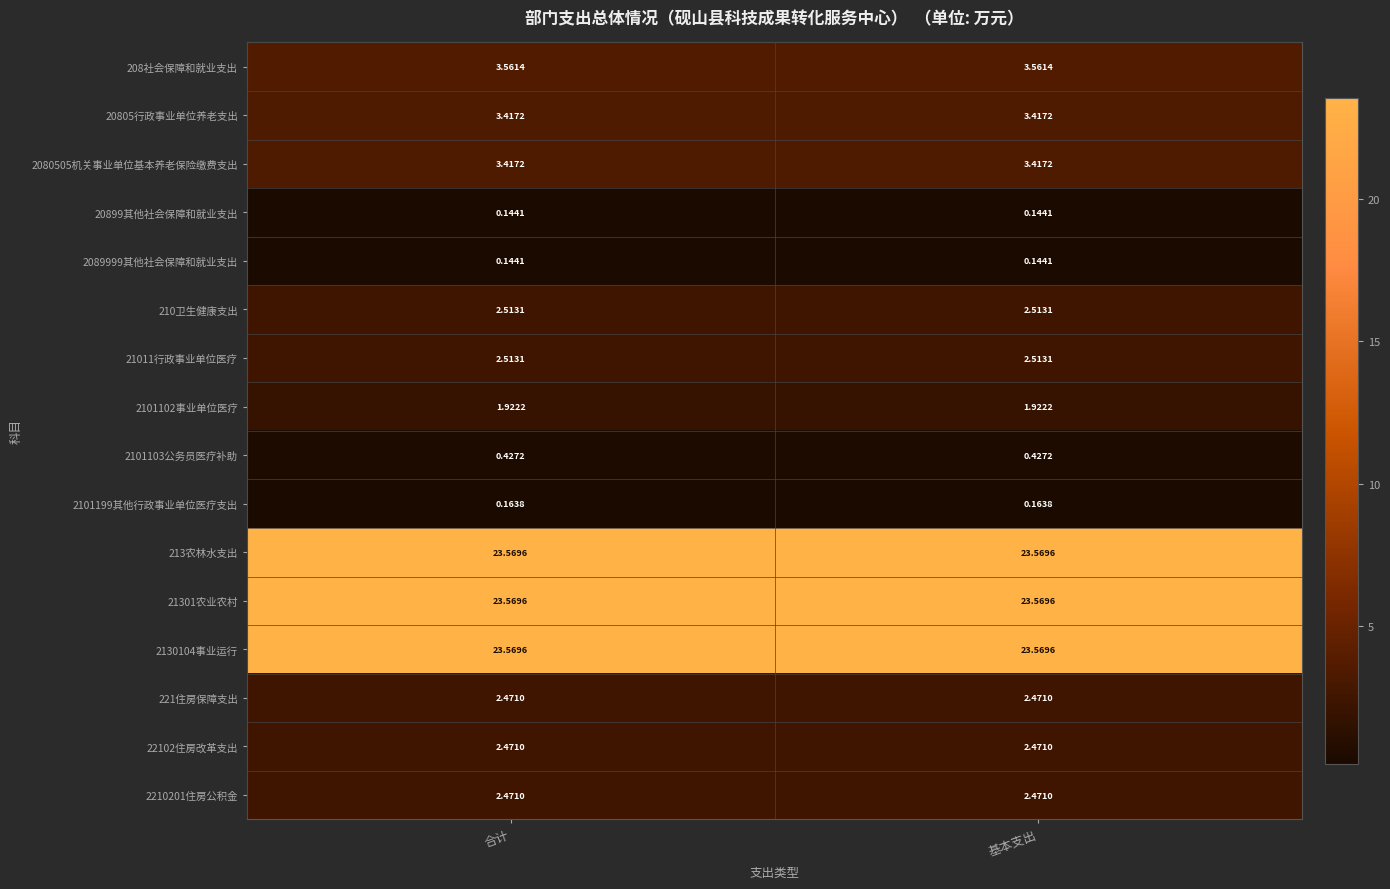

How many distinct data groups are displayed?

16